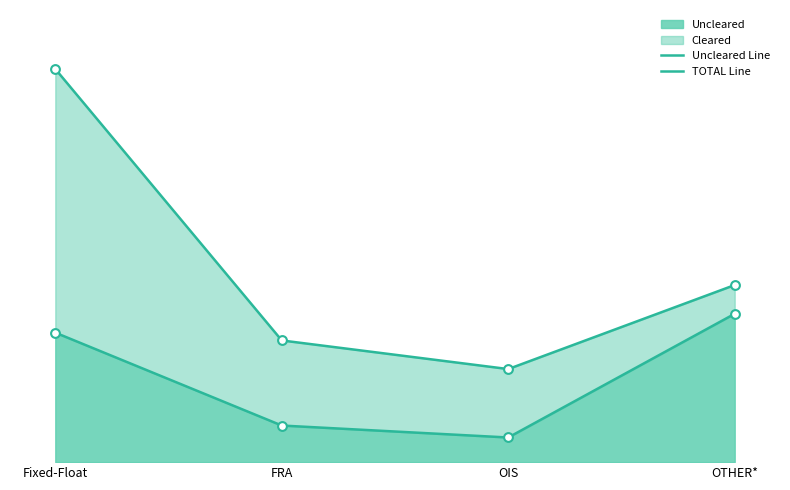

What is the total value across all series at OTHER*?

105625364